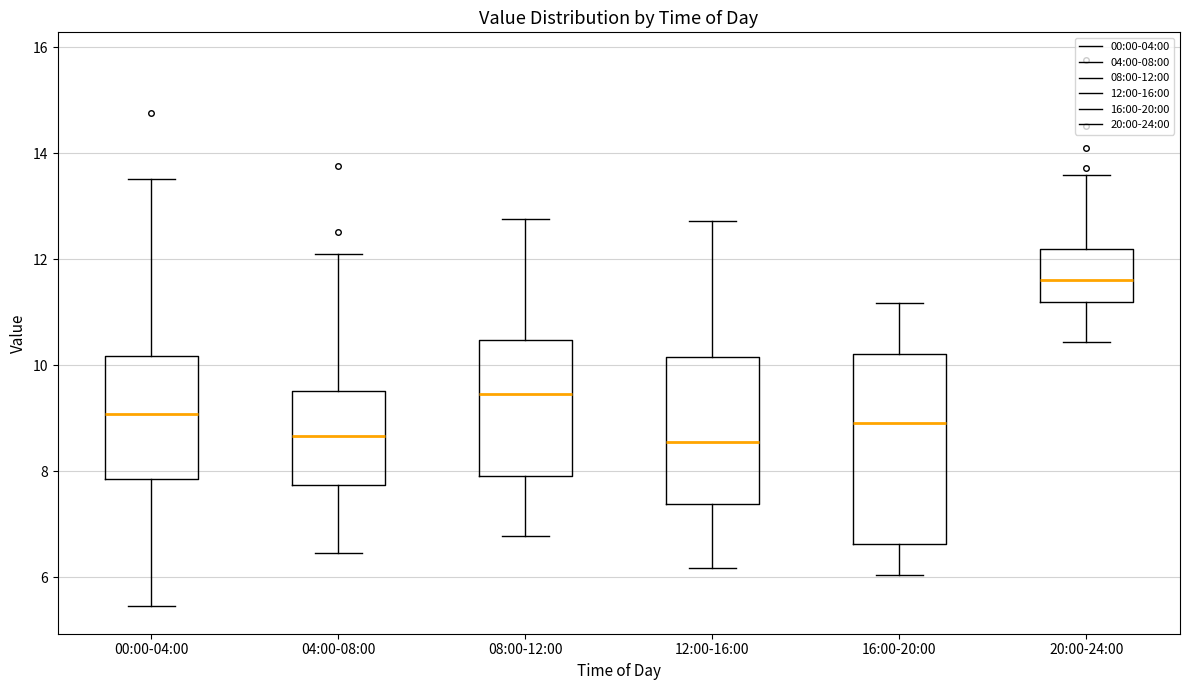

Where is the upper edge of the box for 12:00-16:00 on the y-axis? The values are not printed on the chart, so give them approximately, as read against the axis.

10.2